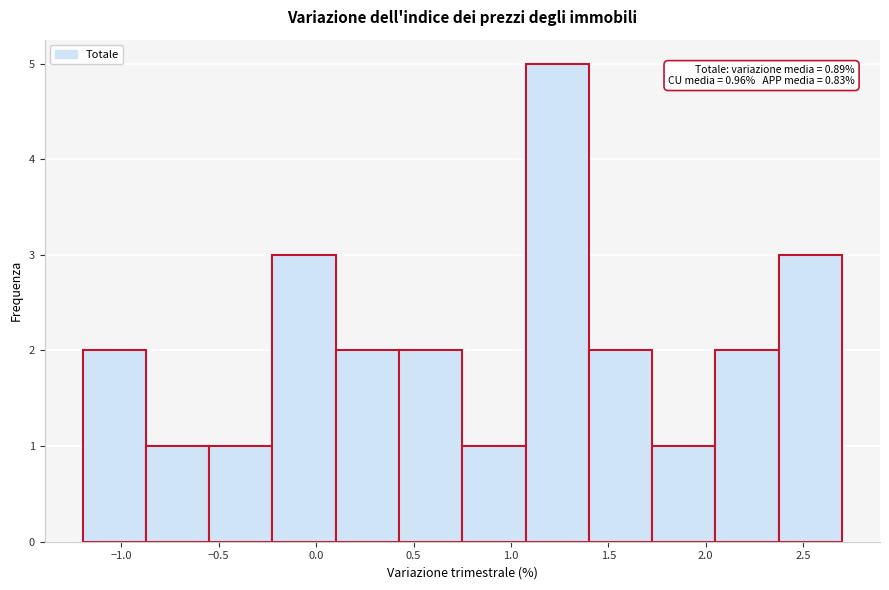

Over which range of the x-axis is the bar tallest?

1.075 to 1.400